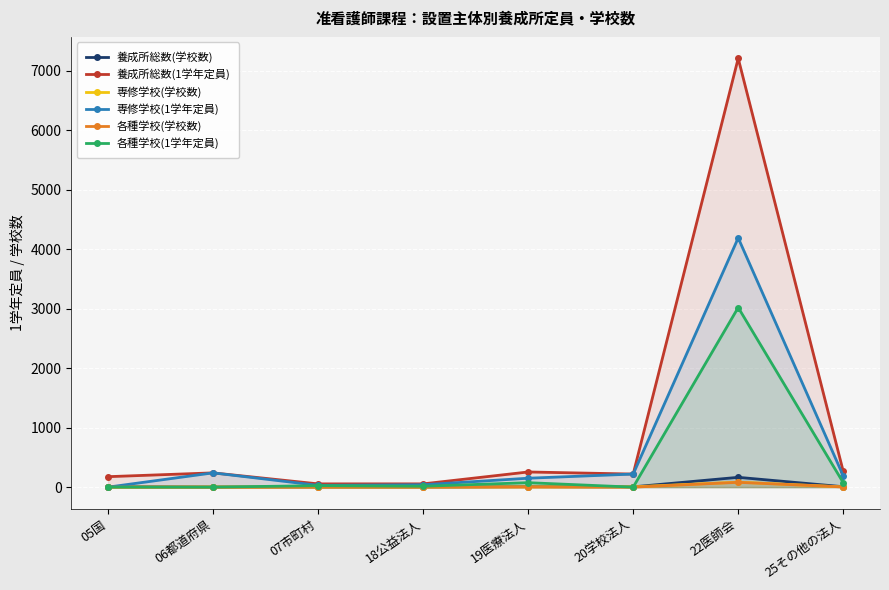

Reading left to right, what are all the values shown in this chart?

養成所総数(学校数): 05国=7	06都道府県=2	07市町村=2	18公益法人=2	19医療法人=8	20学校法人=5	22医師会=165	25その他の法人=7
養成所総数(1学年定員): 05国=176	06都道府県=240	07市町村=55	18公益法人=55	19医療法人=255	20学校法人=220	22医師会=7210	25その他の法人=265
専修学校(学校数): 05国=0	06都道府県=2	07市町村=1	18公益法人=1	19医療法人=4	20学校法人=5	22医師会=84	25その他の法人=4
専修学校(1学年定員): 05国=0	06都道府県=240	07市町村=30	18公益法人=40	19医療法人=150	20学校法人=220	22医師会=4190	25その他の法人=190
各種学校(学校数): 05国=0	06都道府県=0	07市町村=1	18公益法人=1	19医療法人=3	20学校法人=0	22医師会=81	25その他の法人=3
各種学校(1学年定員): 05国=0	06都道府県=0	07市町村=25	18公益法人=15	19医療法人=75	20学校法人=0	22医師会=3020	25その他の法人=75